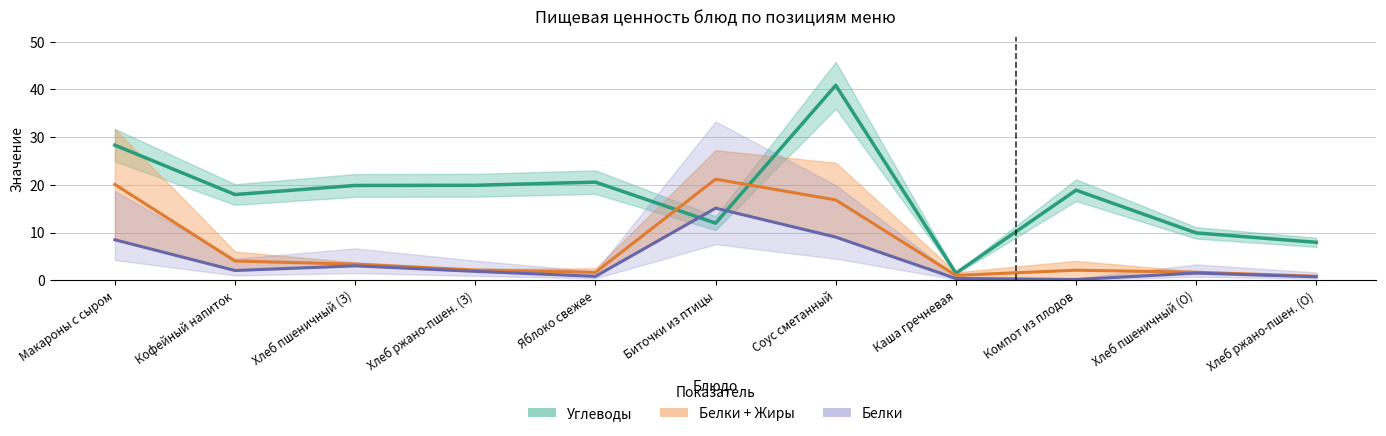

The value of Белки + Жиры at Соус сметанный is 16.9. True or false?

True